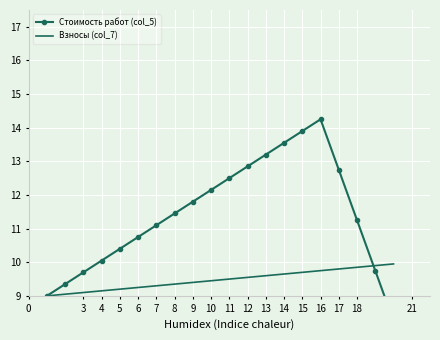

What is the lowest value of the Взносы (col_7) series?

9.0